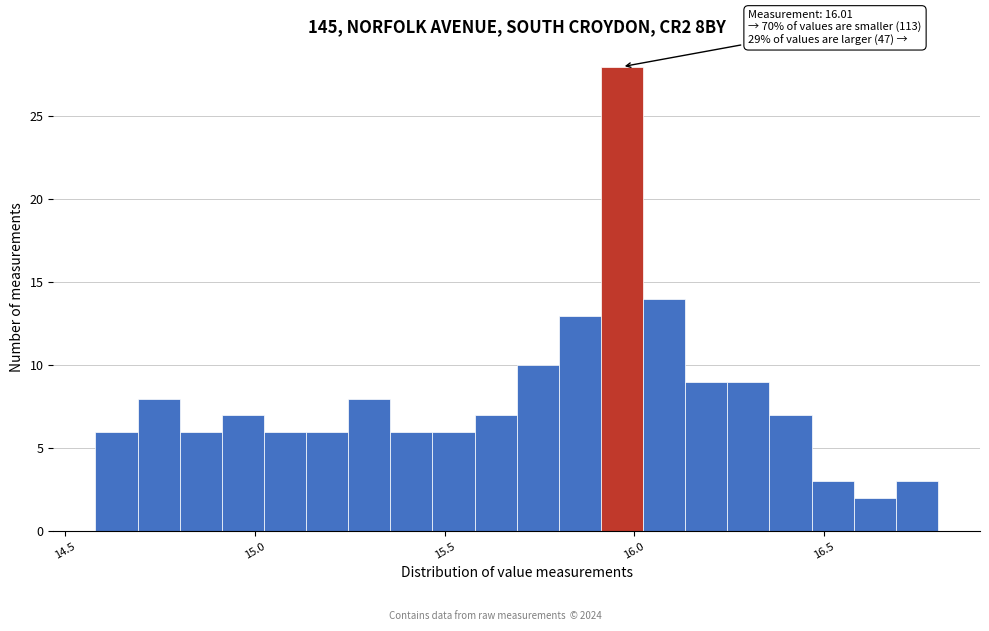

Read against the x-axis, roughly where is the centre of the tallest bar?

15.95